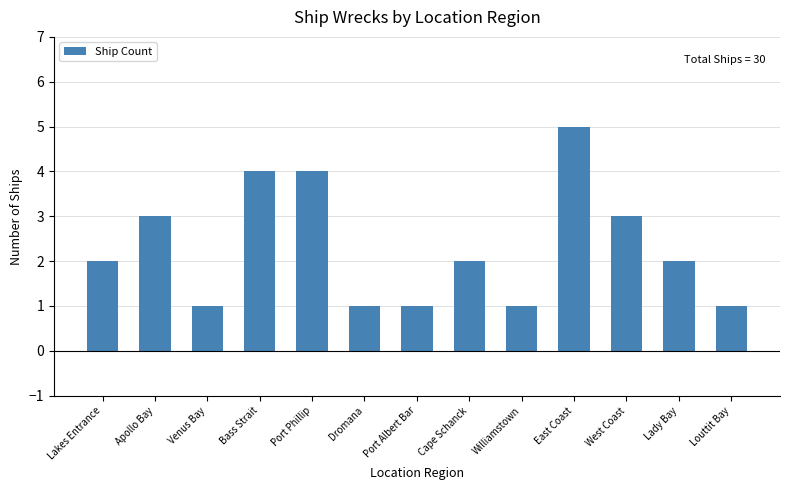

What is the average value?

2